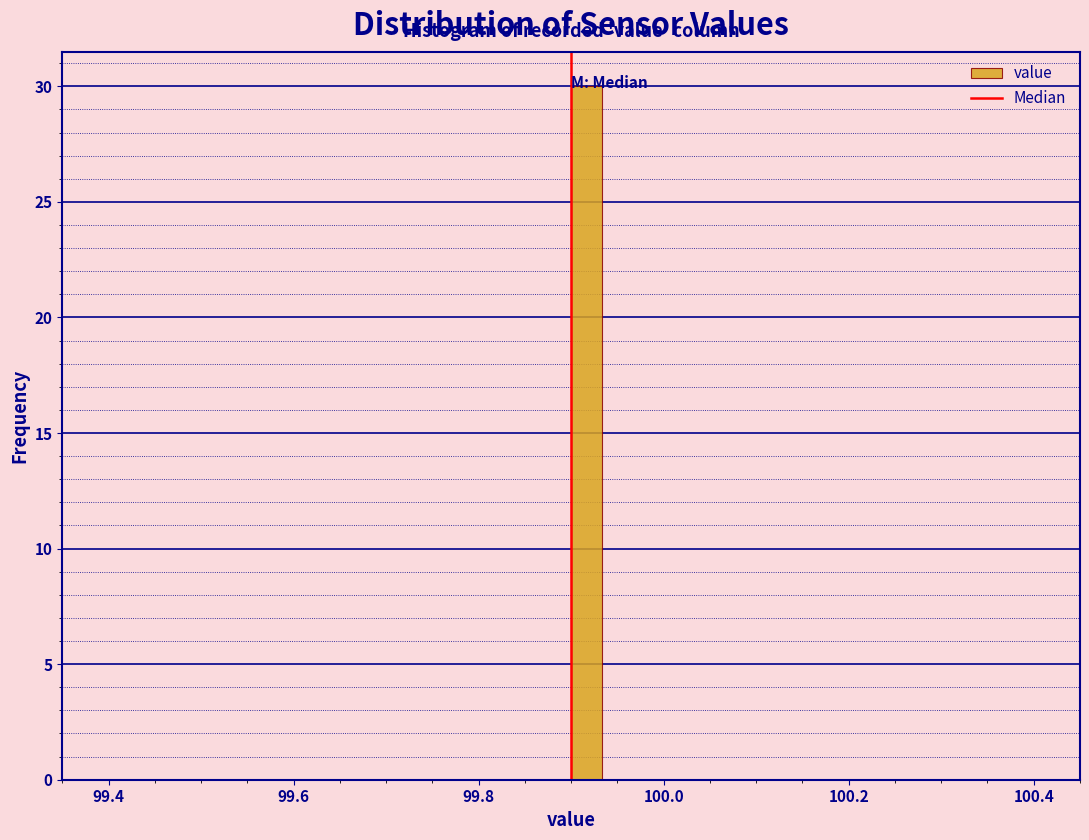

Around what value on the x-axis is the tallest bar? Give the approximate position of its centre, as read against the axis.

99.92